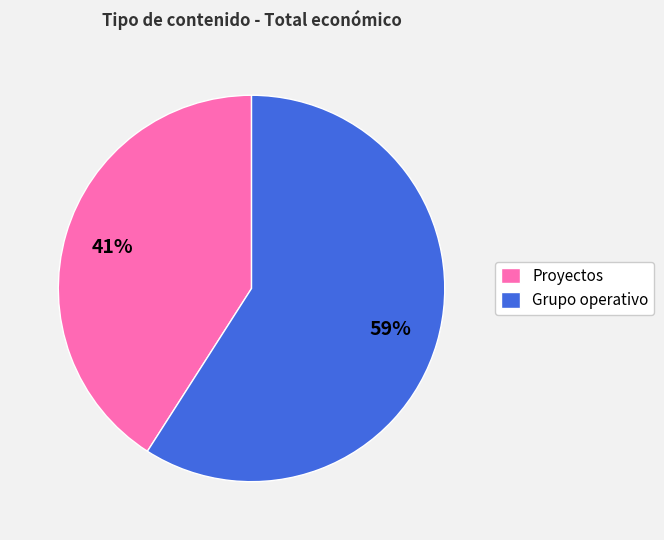

Approximately how many times larger is the value at Proyectos compared to Grupo operativo?

0.7